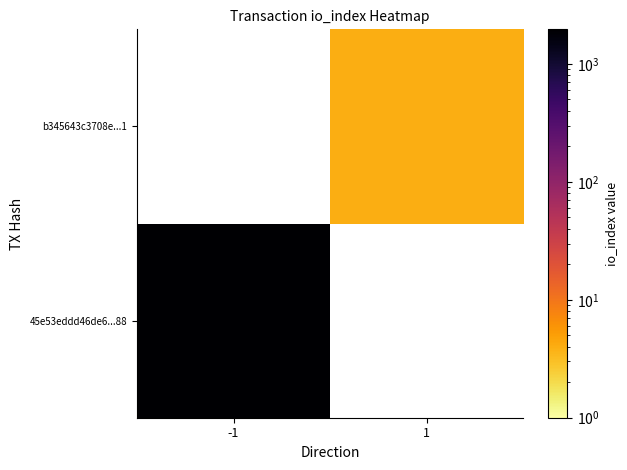

Is the value of 45e53eddd46de6...88 at -1 greater than the value of b345643c3708e...1 at -1?

No